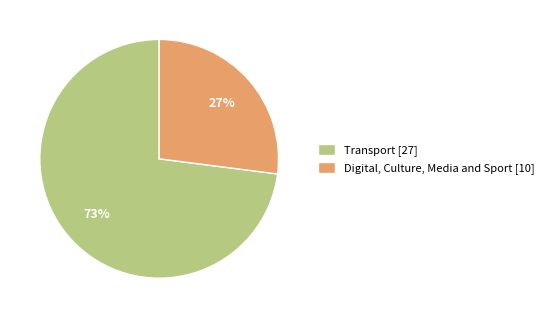

Rank the categories by value from lowest to highest.

Digital, Culture, Media and Sport, Transport